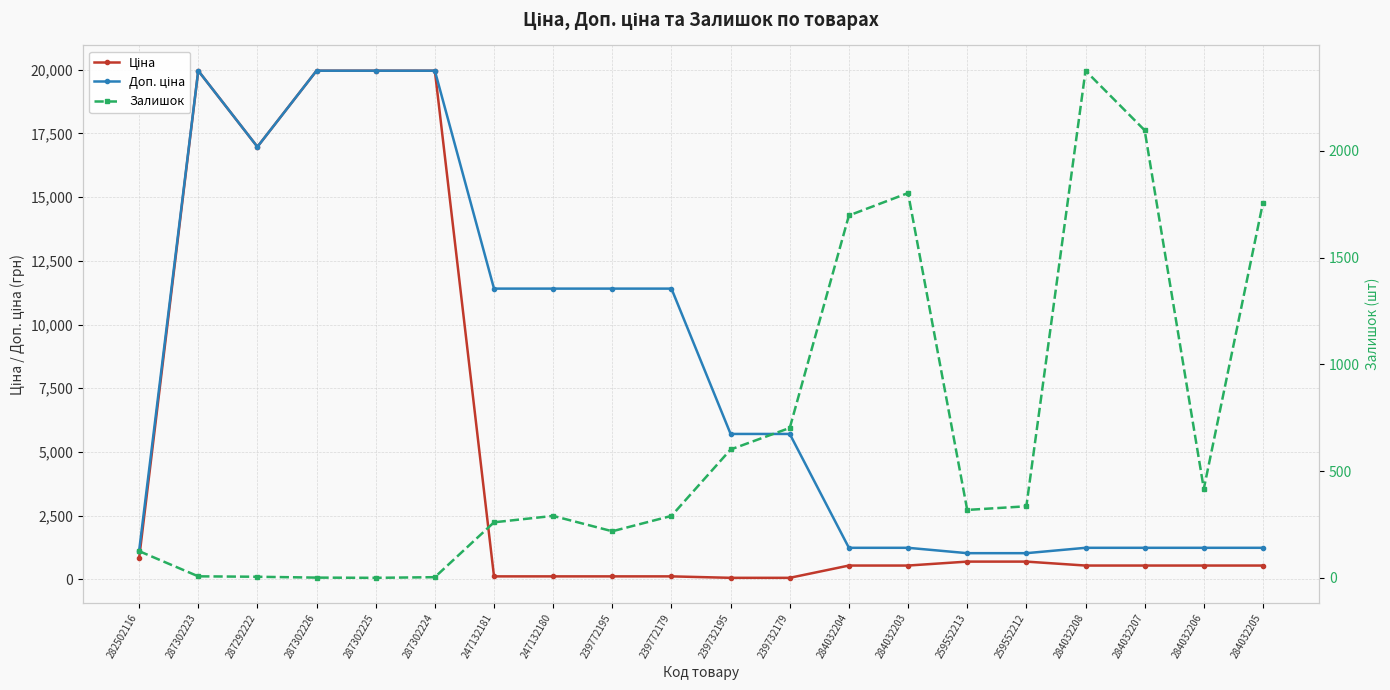

How many interior local peaks does the Ціна series have?

1